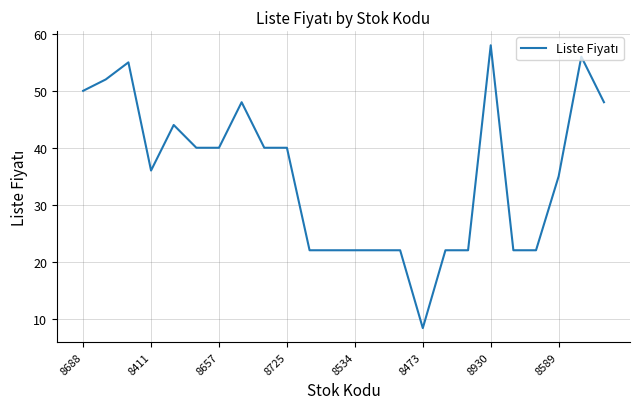

What is the maximum value shown in the chart?

58.0